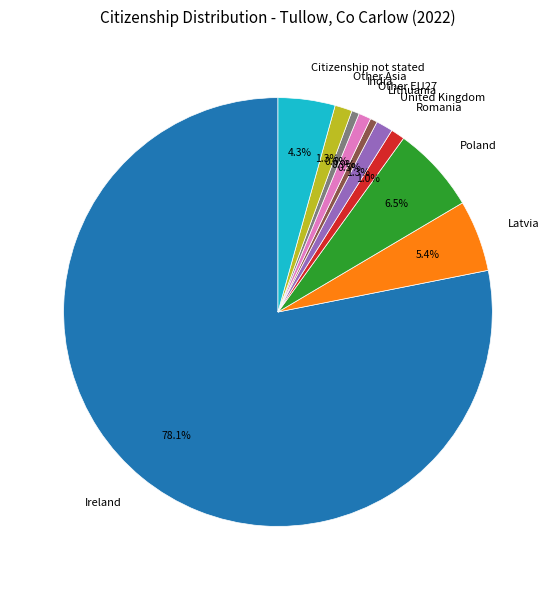

True or false: Other EU27 accounts for 1% of the total.

True